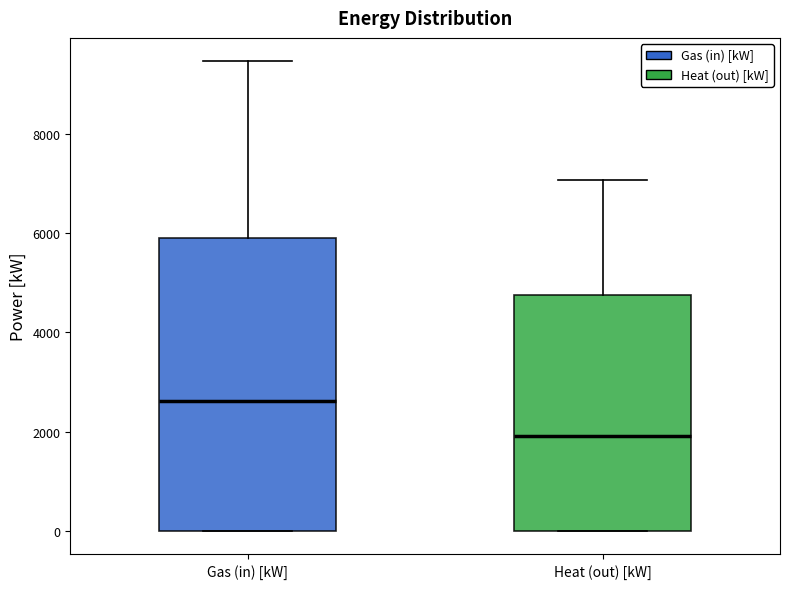

Reading left to right, read every box against the y-axis: the position of its median line, the range the box covers, and the ends of its whiskers. The values are not printed on the chart, so give them approximately, as read against the axis.

Gas (in) [kW]: median 2600, box 0 to 6000, whiskers 0 to 9400
Heat (out) [kW]: median 2000, box 0 to 4800, whiskers 0 to 7000